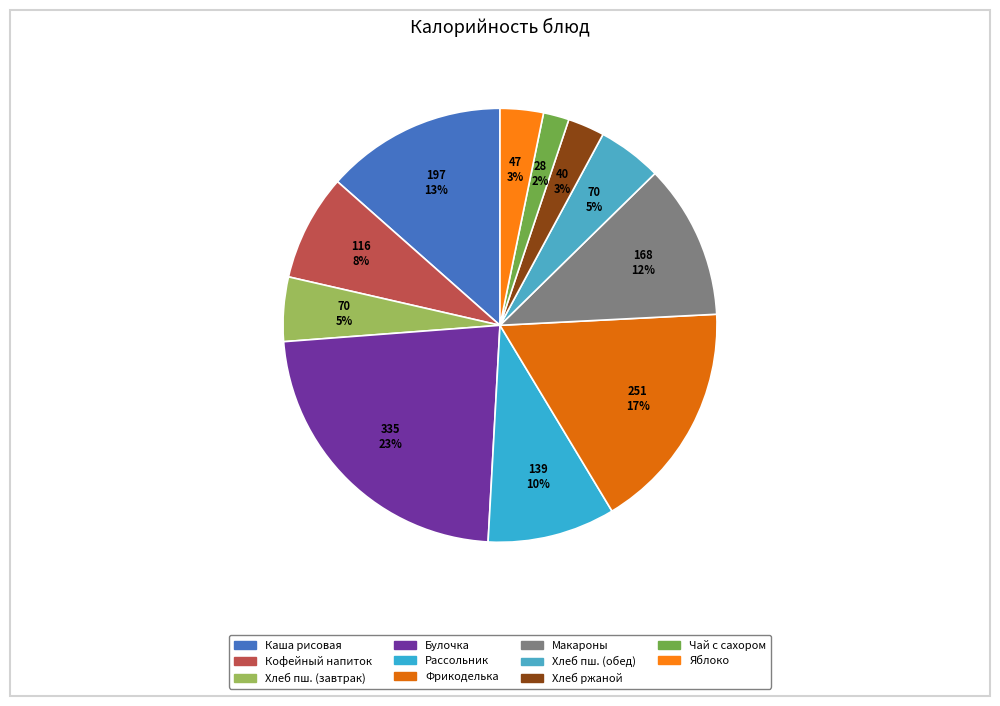

Is there any slice that represents more than half of the pie?

No